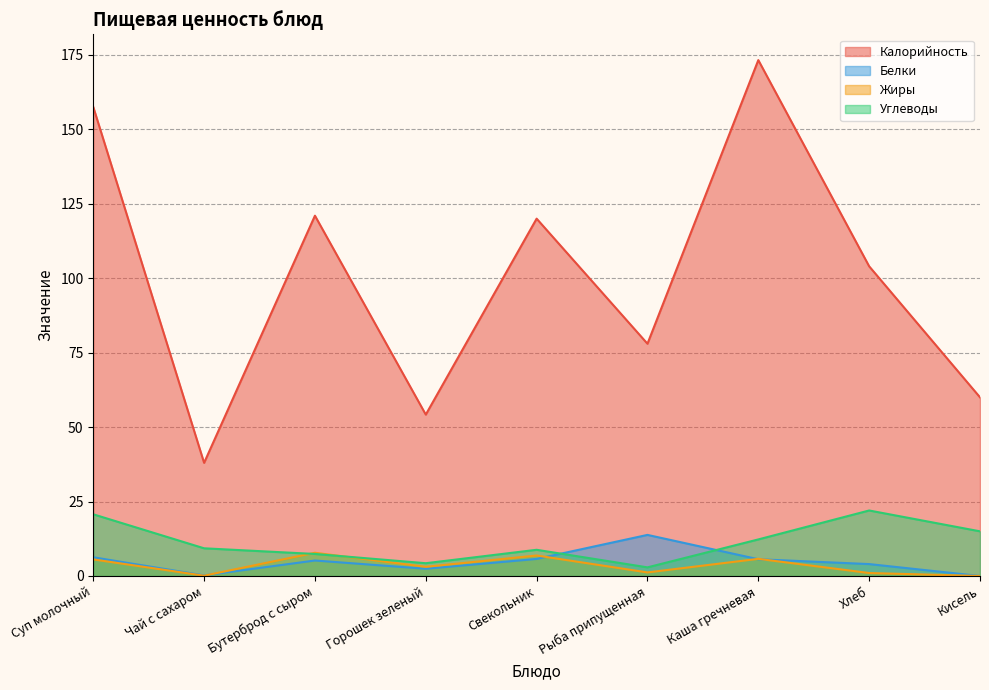

Rank the series at Каша гречневая from highest to lowest value.

Калорийность, Углеводы, Жиры, Белки